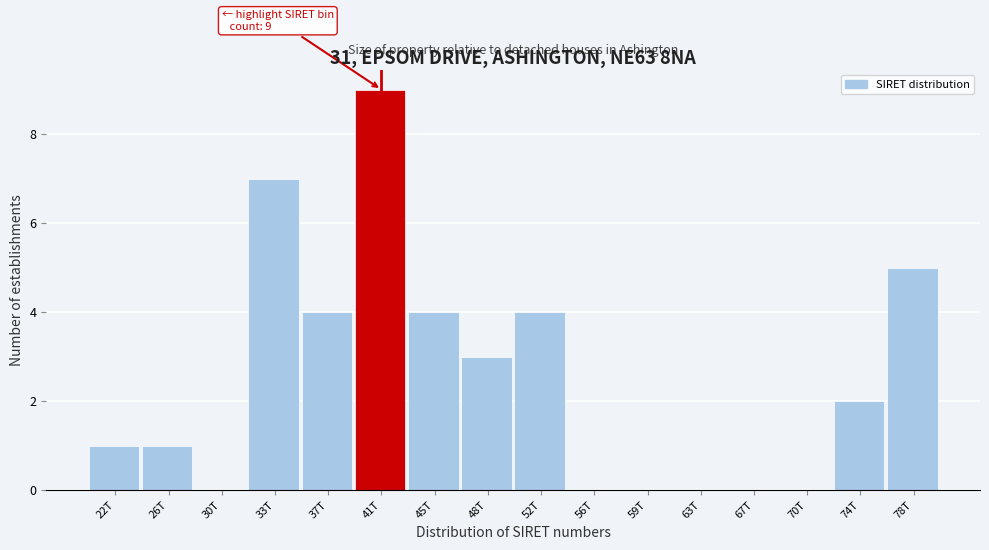

Reading left to right, list all the values displayed in this chart.

22T=1	26T=1	30T=0	33T=7	37T=4	41T=9	45T=4	48T=3	52T=4	56T=0	59T=0	63T=0	67T=0	70T=0	74T=2	78T=5